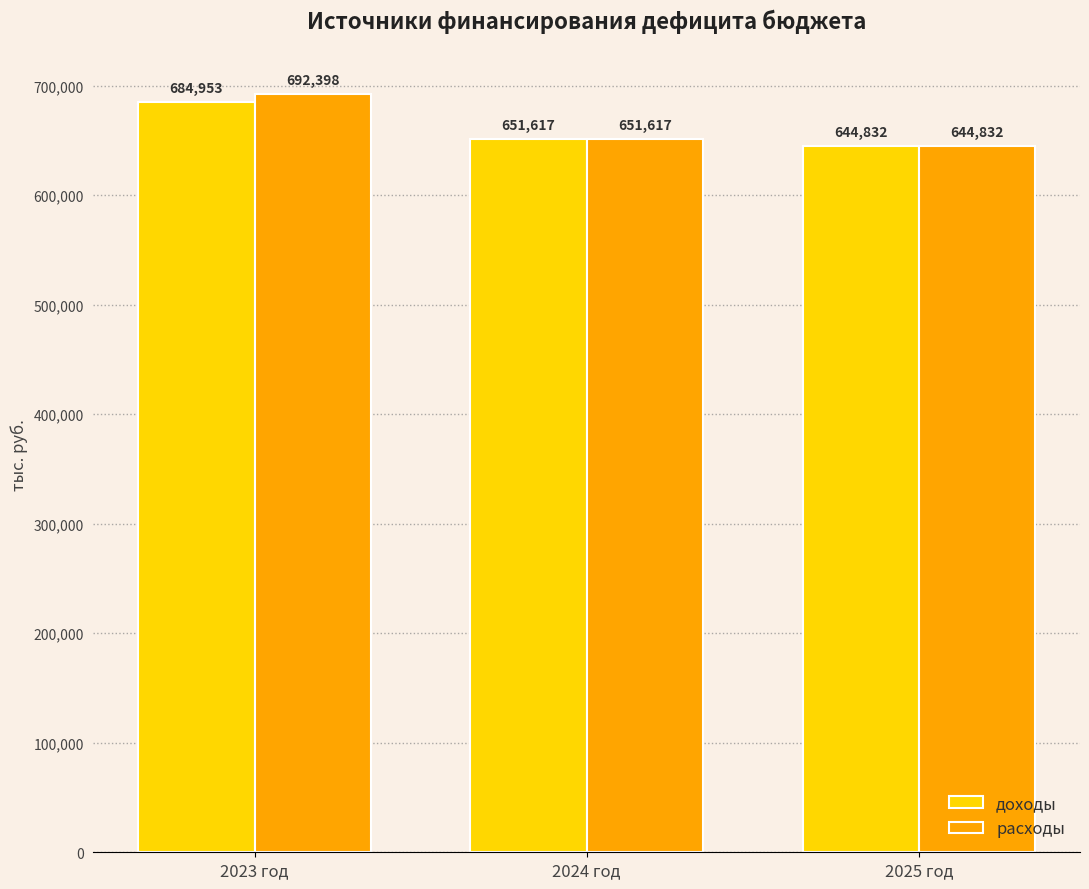

How many values in the доходы series exceed 651617?

2